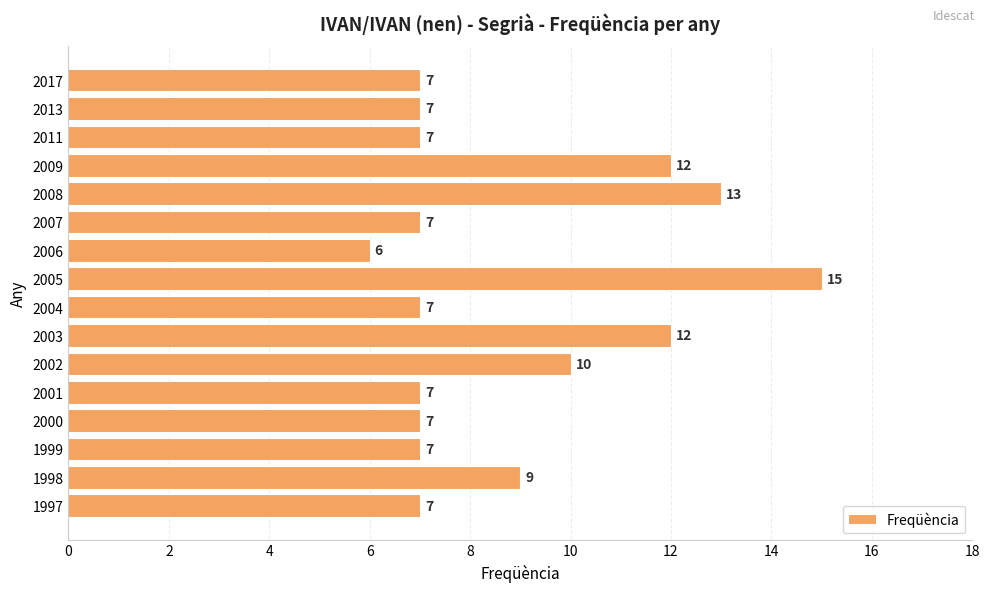

How many values are below 7?

1